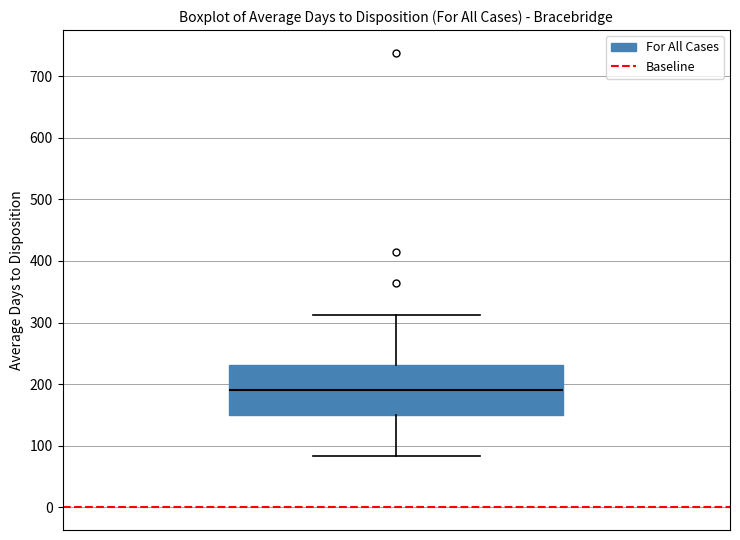

Where is the lower edge of the box on the y-axis? The values are not printed on the chart, so give them approximately, as read against the axis.

150